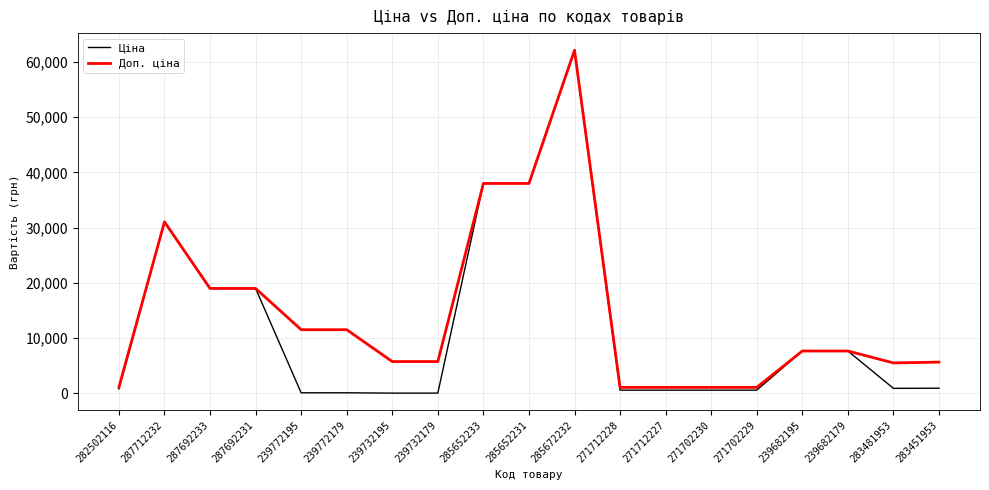

What is the difference between the second highest and minimum values in the Доп. ціна series?

36917.7